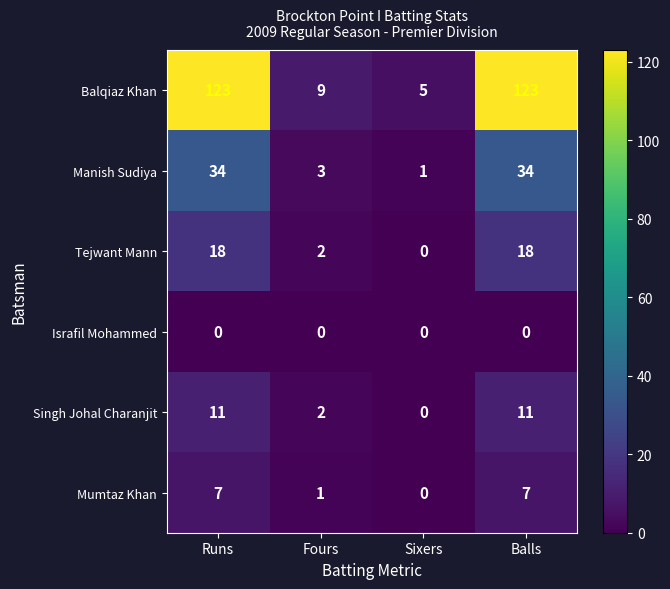

Is the value of Manish Sudiya at Balls greater than the value of Tejwant Mann at Fours?

Yes